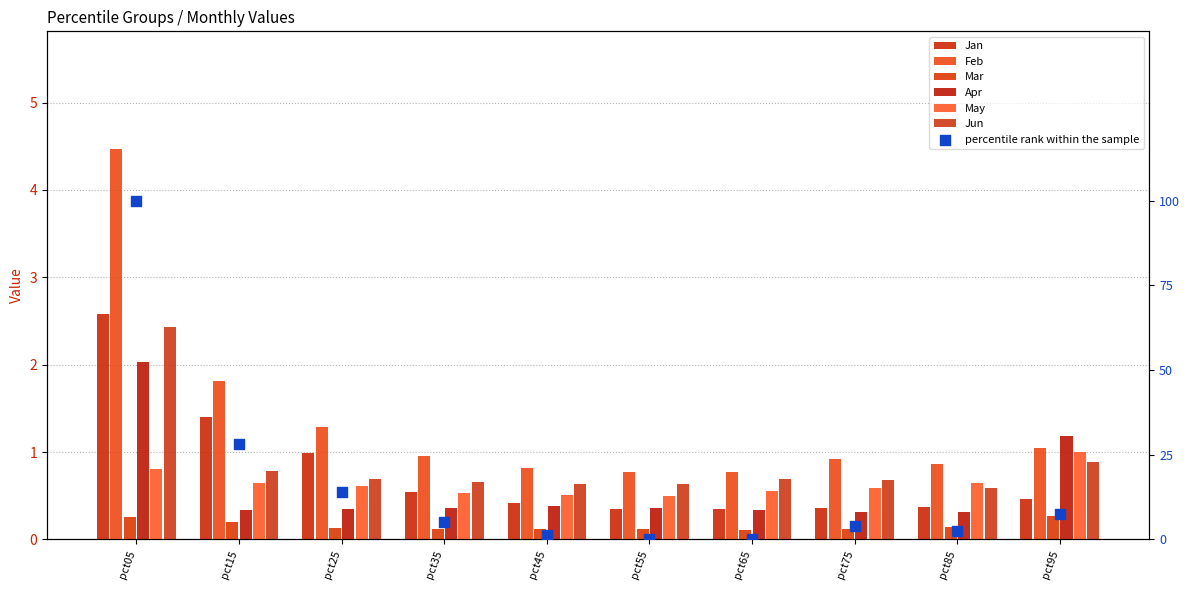

What are all the series names shown in the legend?

Jan, Feb, Mar, Apr, May, Jun